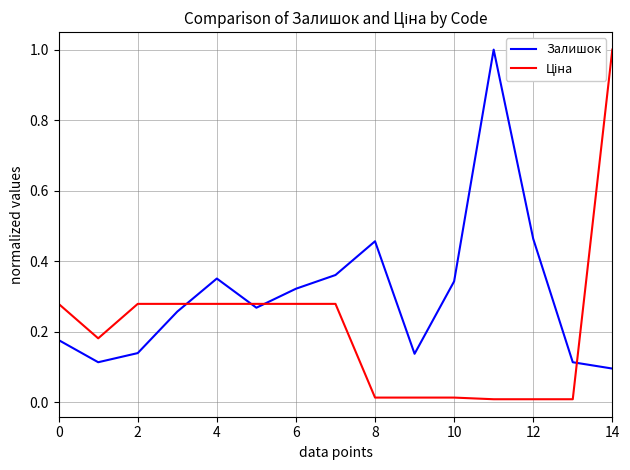

What is the difference between the maximum and minimum values in the Залишок series?

0.9